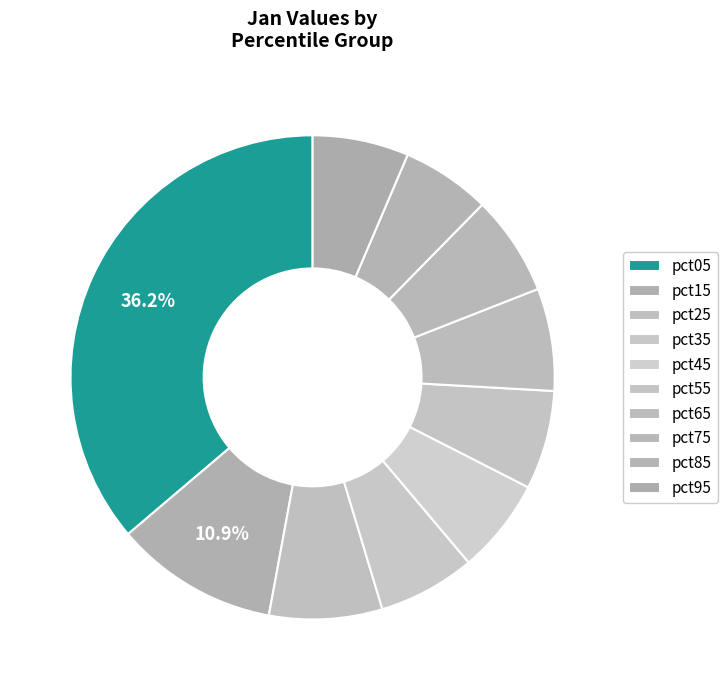

To the nearest percent, what portion does pct05 represent?

36%